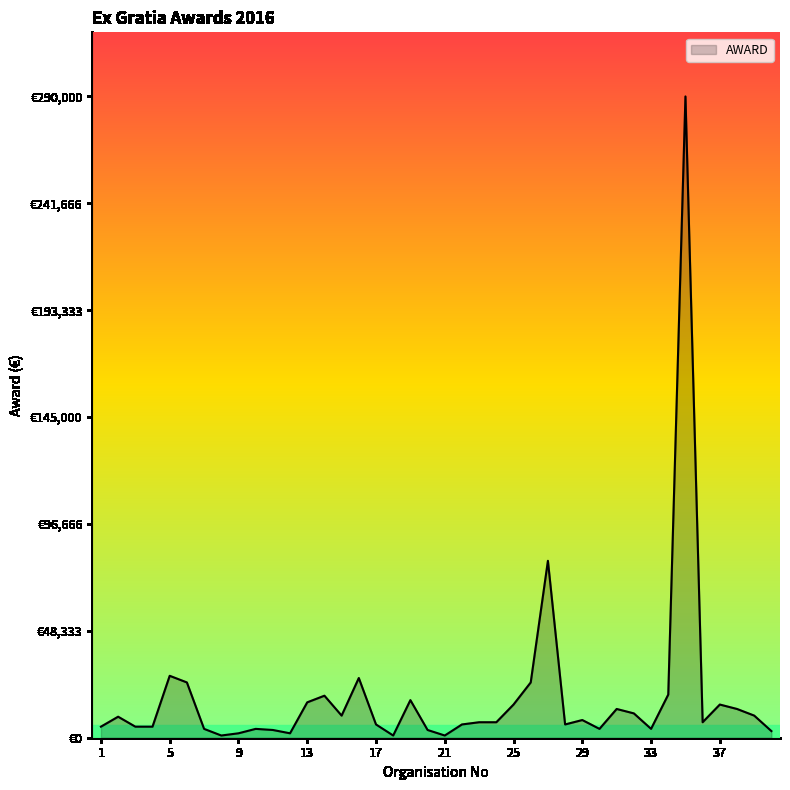

Reading left to right, extract all data points from this chart.

5000	9500	5000	5000	28000	25000	4000	1000	2000	4000	3500	2000	16000	19000	10000	27000	6000	1000	17000	3500	1000	6000	7000	7000	15000	25000	80000	6000	8000	4000	13000	11000	4000	19500	290000	7000	15000	13000	10000	3000